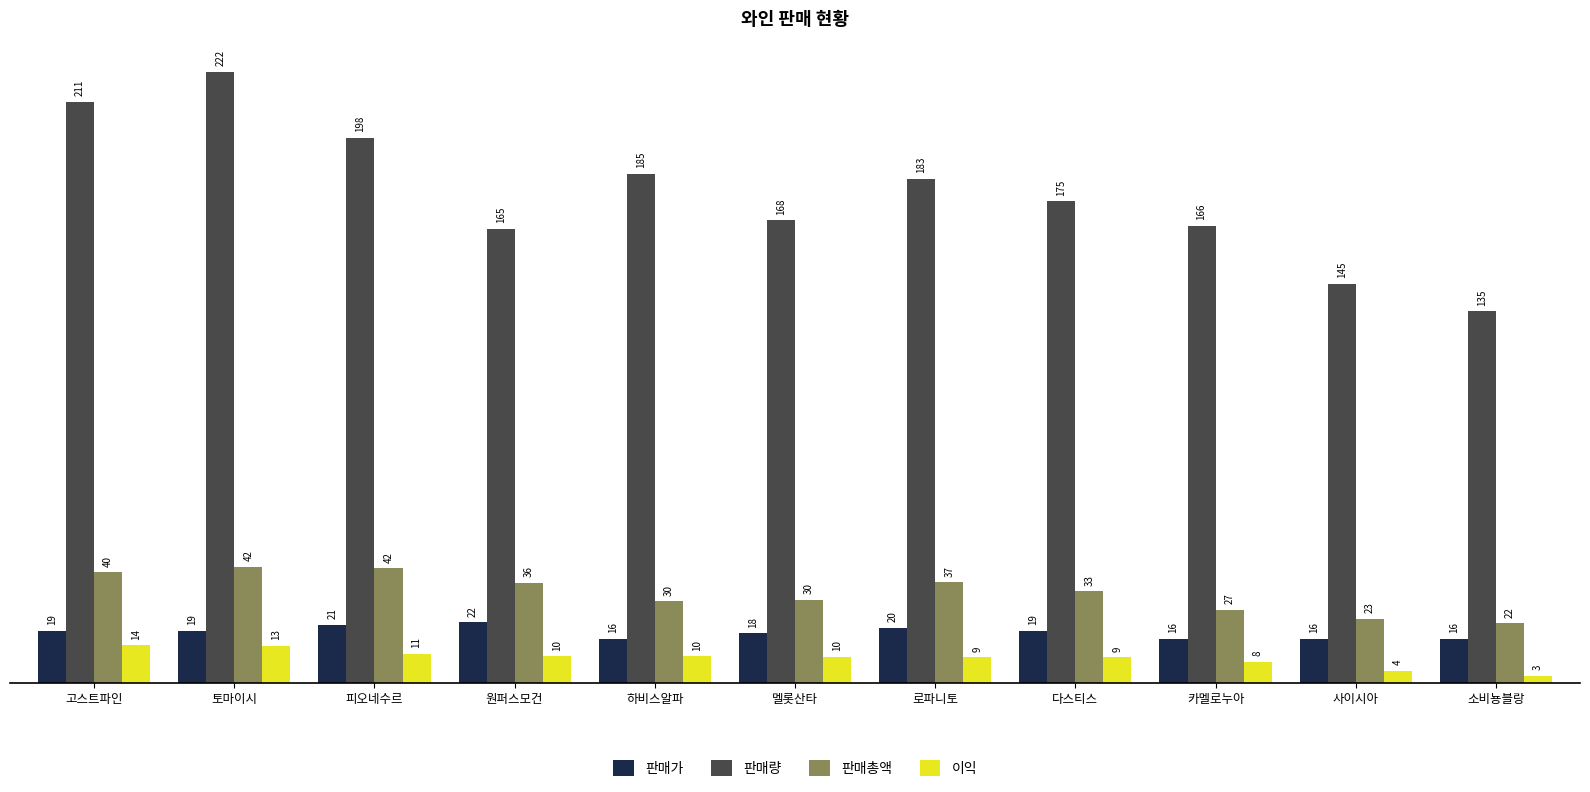

How many bars are there in each group?

4